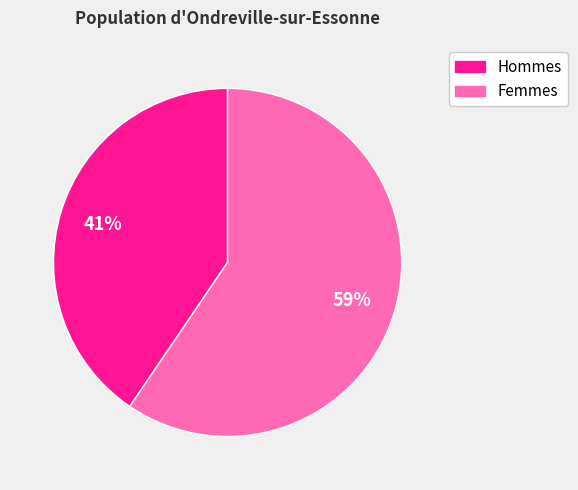

To the nearest percent, what is the average slice percentage?

50%